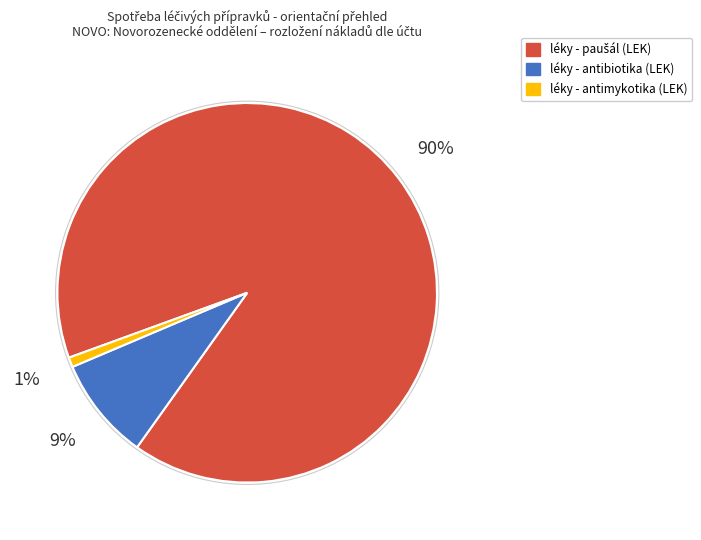

To the nearest percent, what portion does léky - antimykotika (LEK) represent?

1%